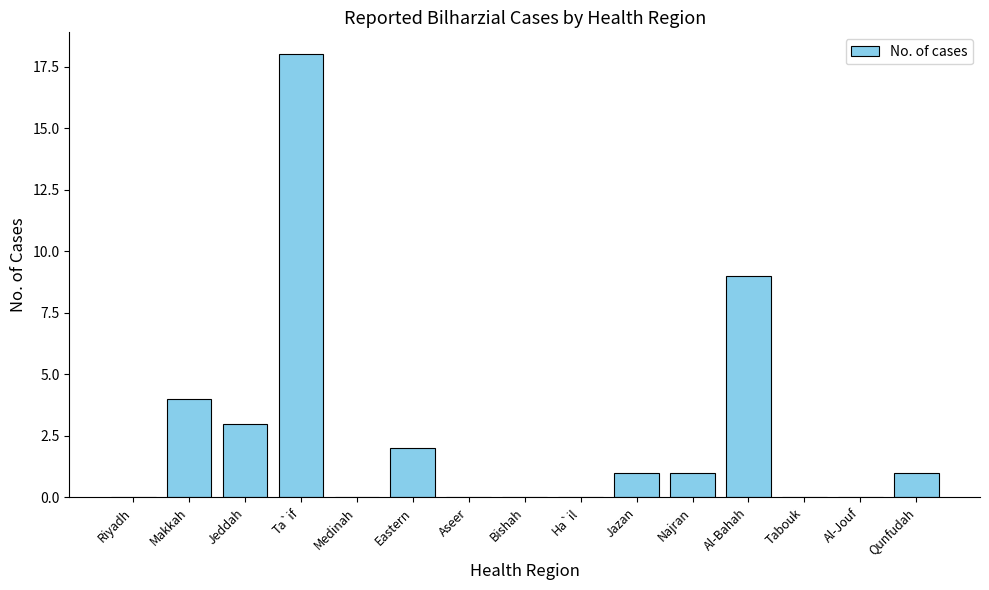

The value at Ha`il is 0. True or false?

True